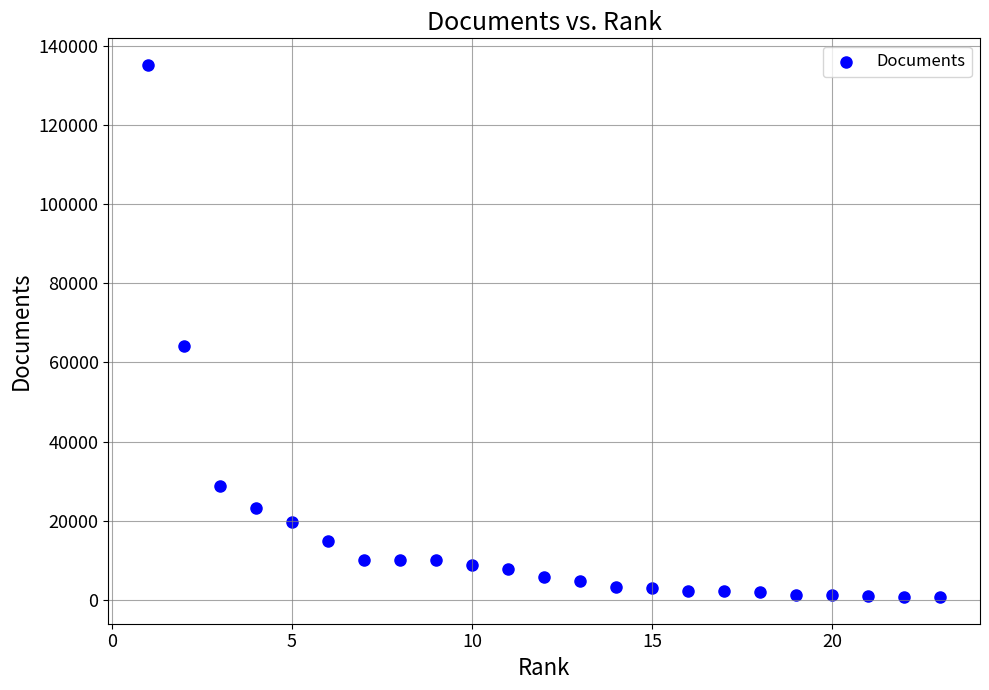

What Y value in the scatter plot is closest to 67949?

64141